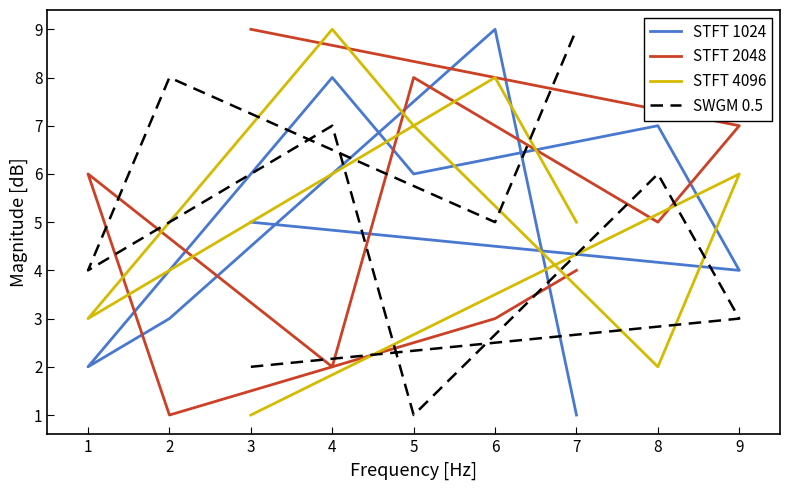

Where is STFT 4096 nearest to the value 5?

7